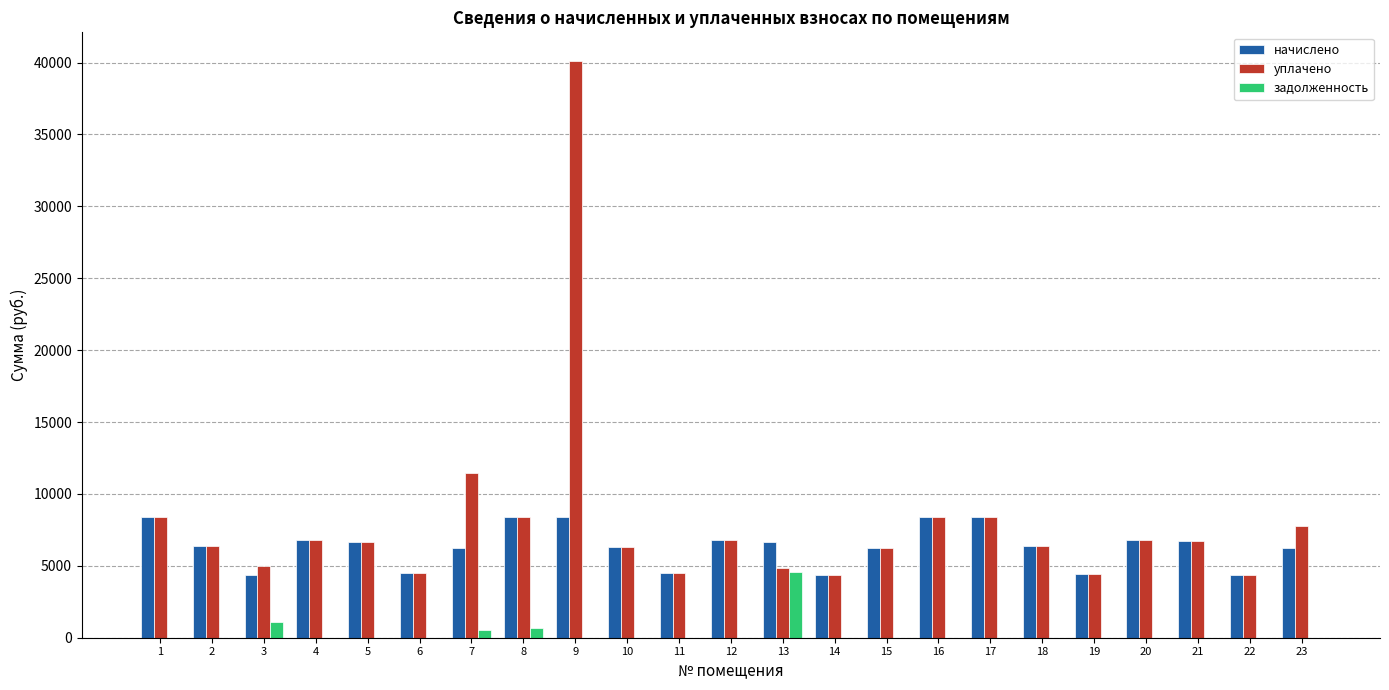

What is the sum of all начислено values?

146749.4